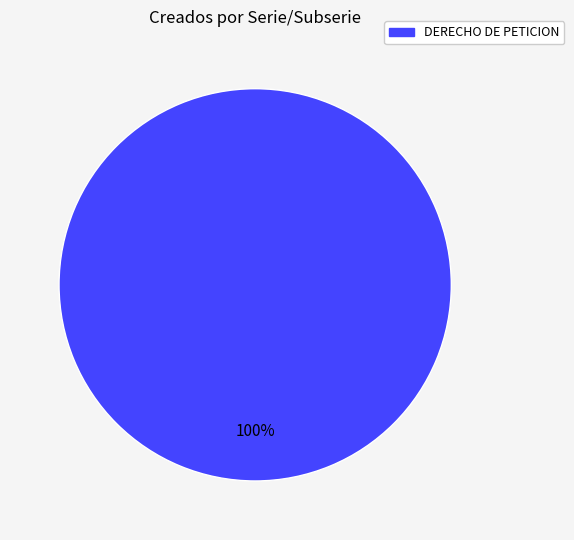

To the nearest percent, what portion does DERECHO DE PETICION represent?

100%